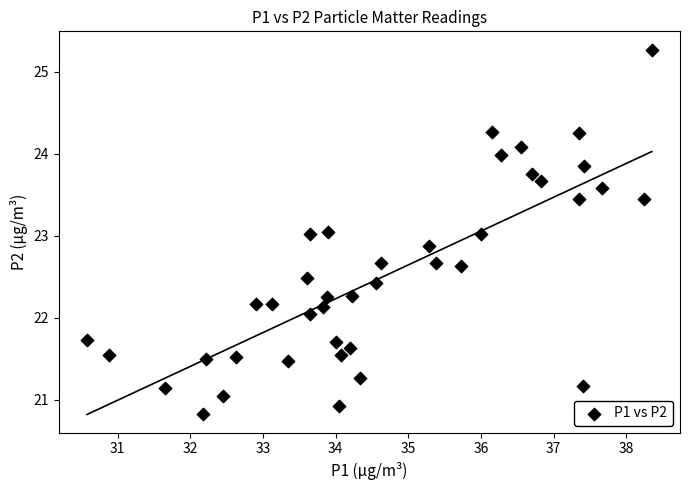

What is the range of X values (max minus min)?

7.8